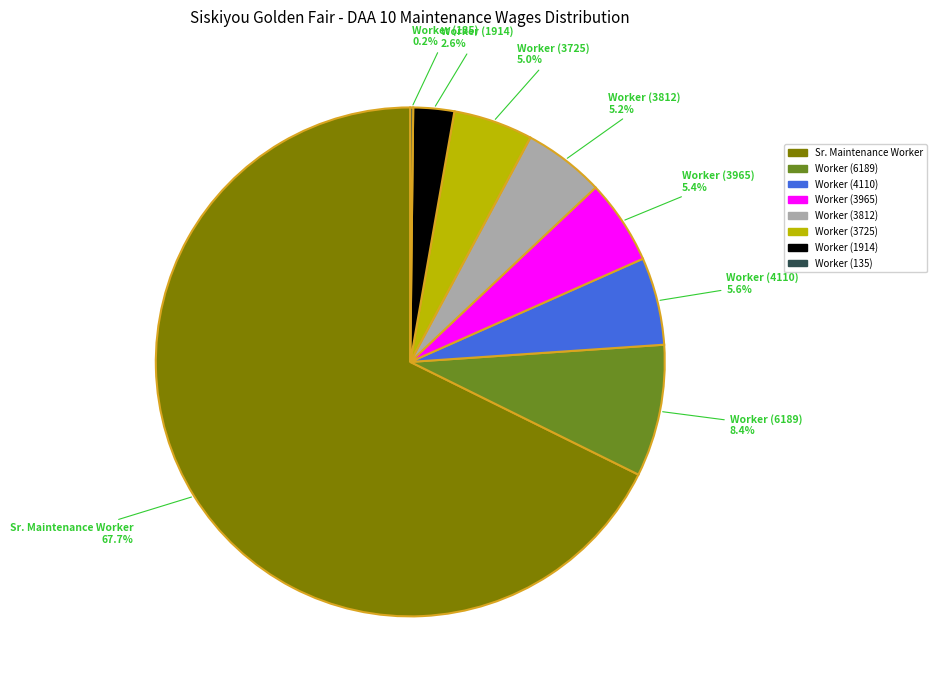

Is there a majority slice in this chart?

Yes